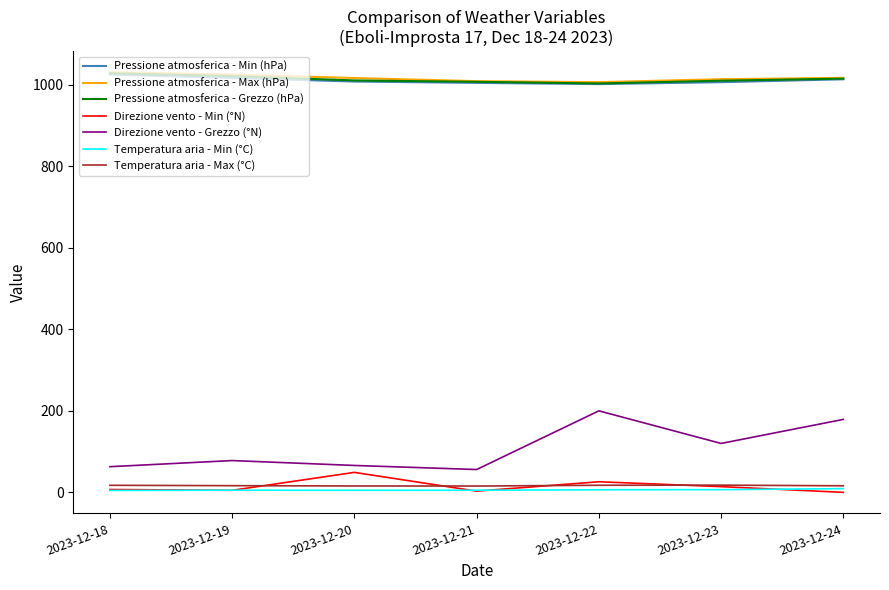

The Pressione atmosferica - Grezzo (hPa) series shows 1586.6 at 2023-12-24. True or false?

False